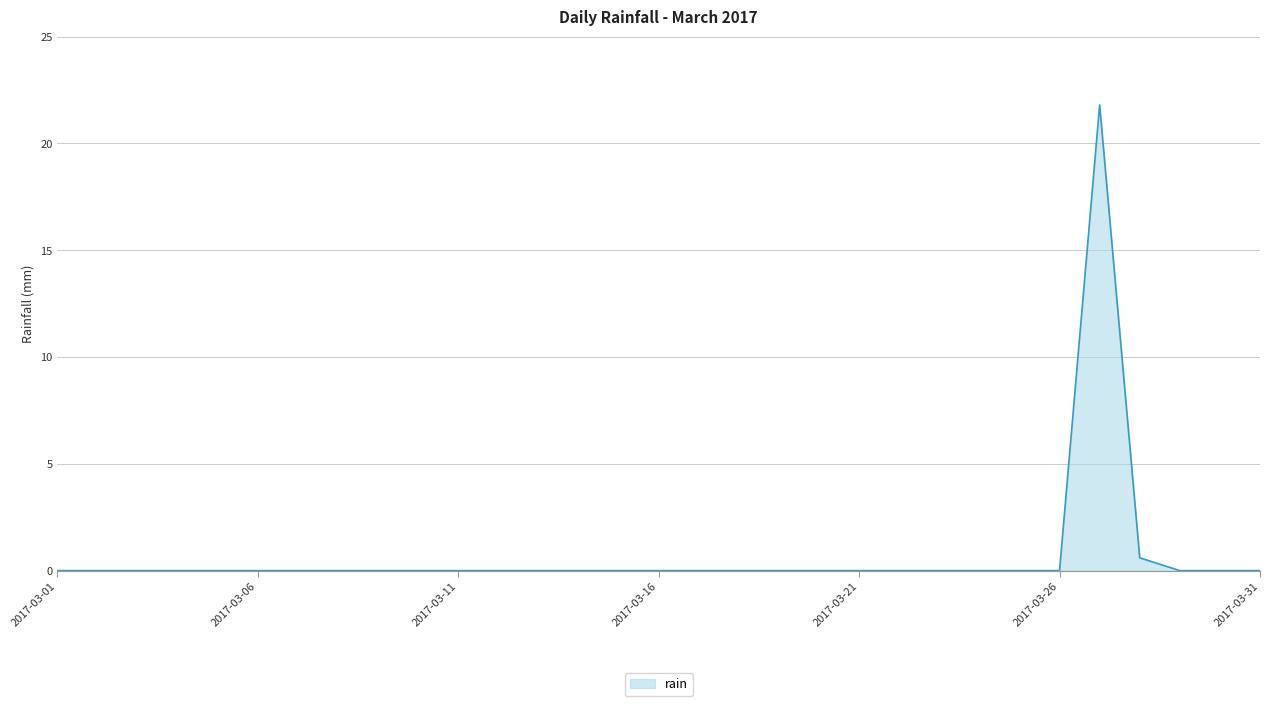

What is the difference between the maximum and minimum values?

21.8